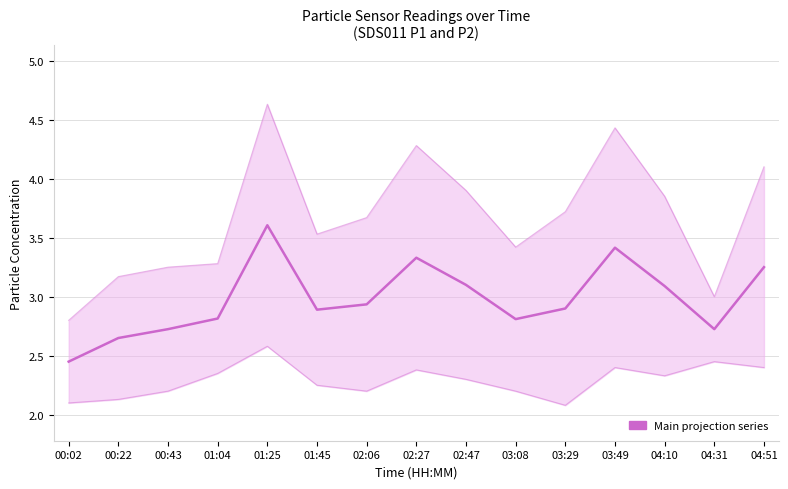

Reading left to right, transcribe all the data shown in this chart.

2.5	2.6	2.7	2.8	3.6	2.9	2.9	3.3	3.1	2.8	2.9	3.4	3.1	2.7	3.2